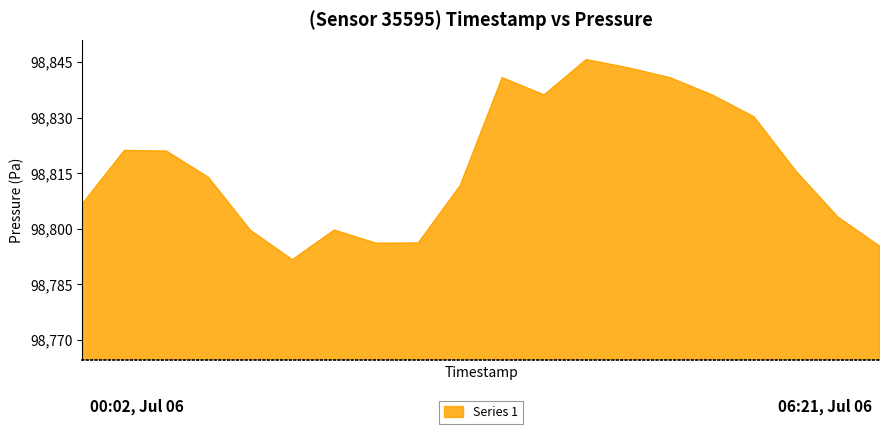

What is the difference between the maximum and minimum values?

54.0